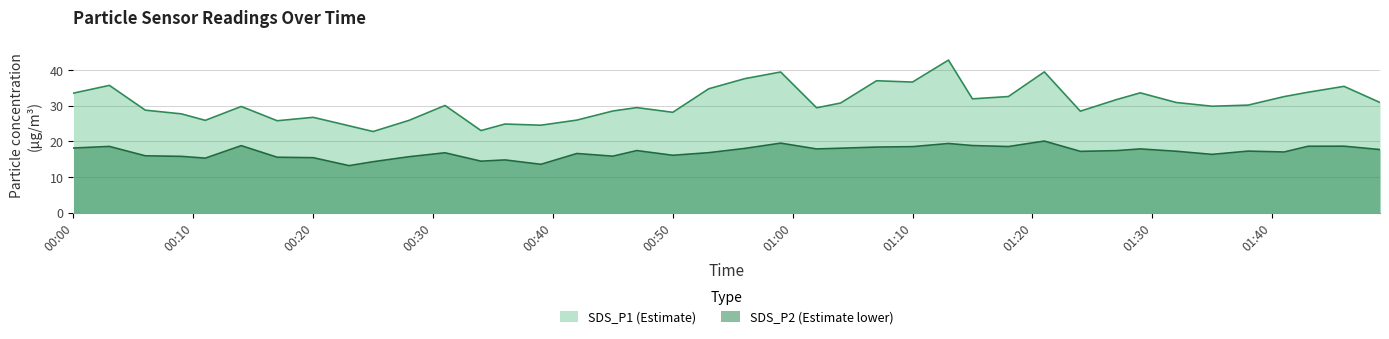

What is the difference between the maximum and minimum values in the SDS_P2 series?

6.9